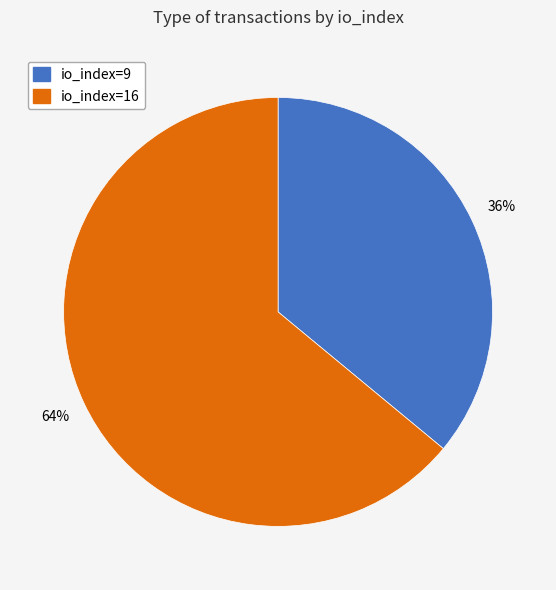

To the nearest percent, what is the difference between the io_index=9 and io_index=16 slice percentages?

28%